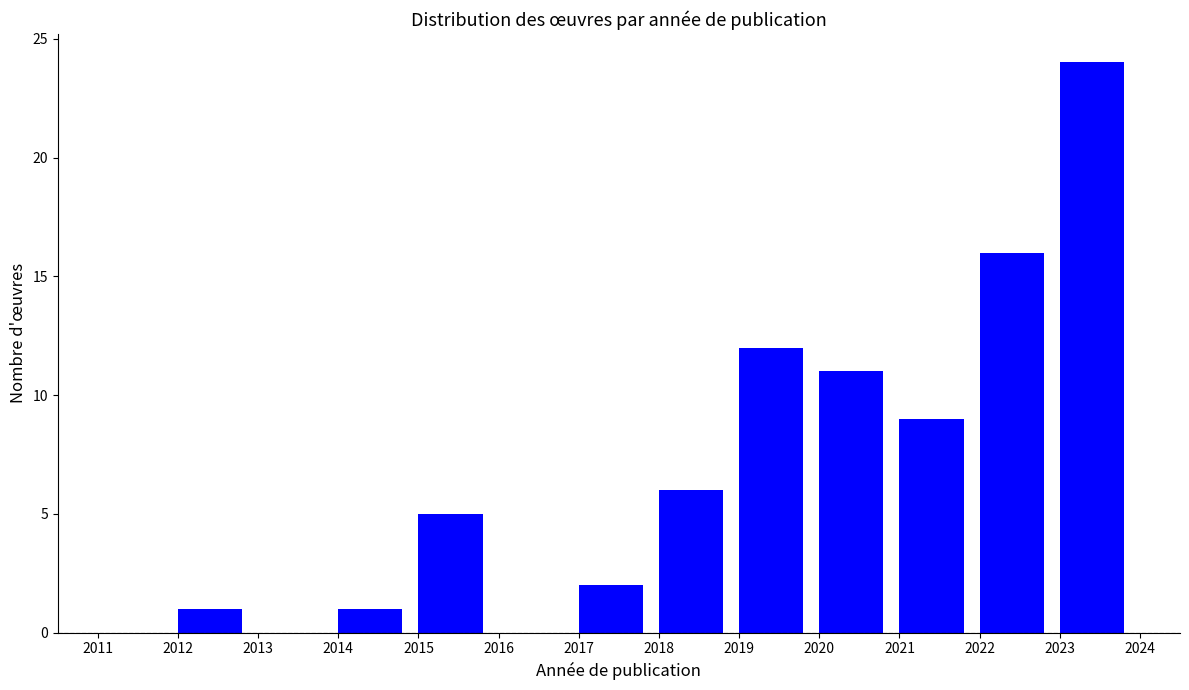

Reading left to right, list every bar in this chart as the range it spans on the x-axis followed by its height. The values are not printed on the chart, so give them approximately, as read against the axis.

2011 to 2012: 0
2012 to 2013: 1
2013 to 2014: 0
2014 to 2015: 1
2015 to 2016: 5
2016 to 2017: 0
2017 to 2018: 2
2018 to 2019: 6
2019 to 2020: 12
2020 to 2021: 11
2021 to 2022: 9
2022 to 2023: 16
2023 to 2024: 24